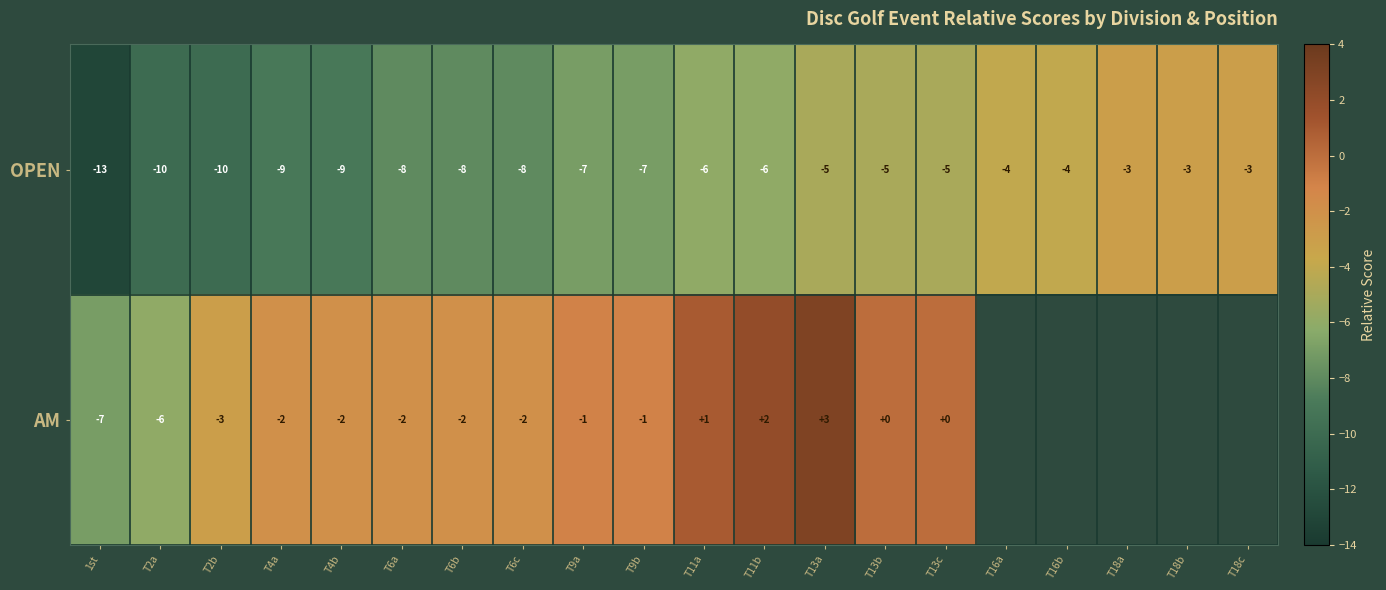

True or false: OPEN has a value of -4.9 at T18b.

False